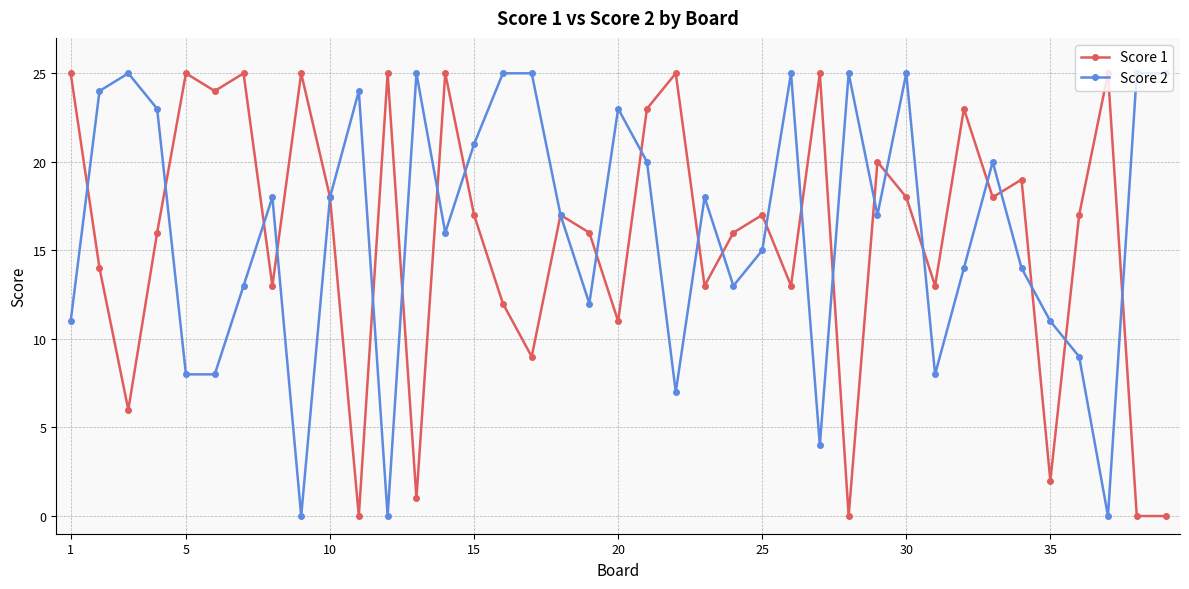

True or false: Score 2 has more than 0 points higher than both neighbors.

True